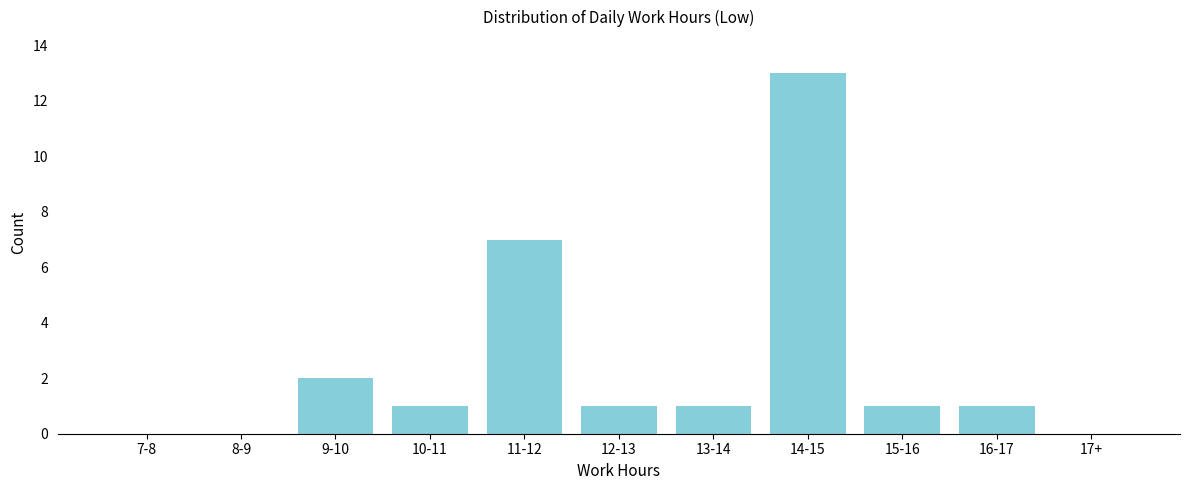

Reading left to right, transcribe all the data shown in this chart.

7-8=0	8-9=0	9-10=2	10-11=1	11-12=7	12-13=1	13-14=1	14-15=13	15-16=1	16-17=1	17+=0